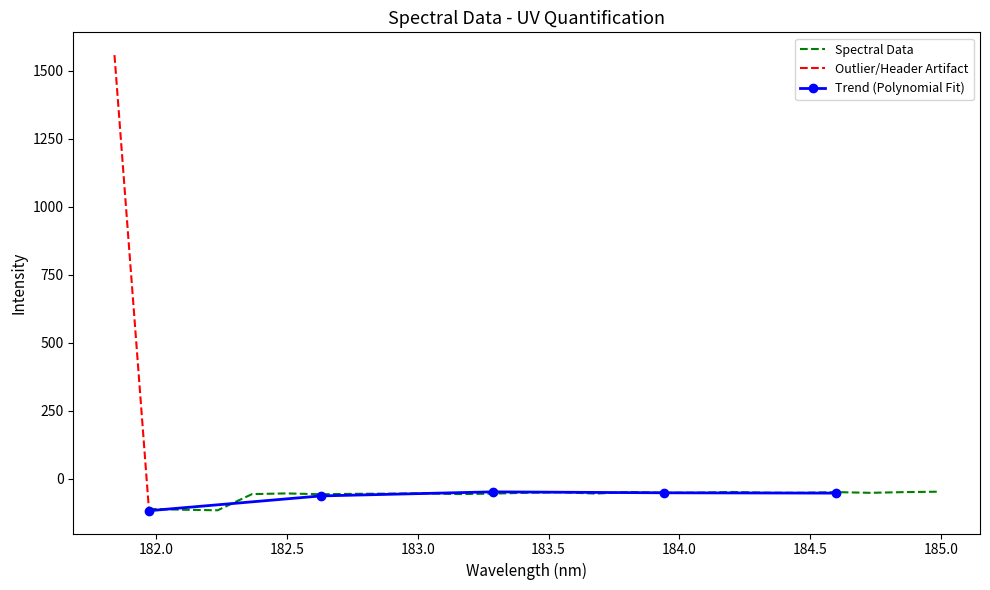

What is the maximum value for Spectral Data?

-47.9